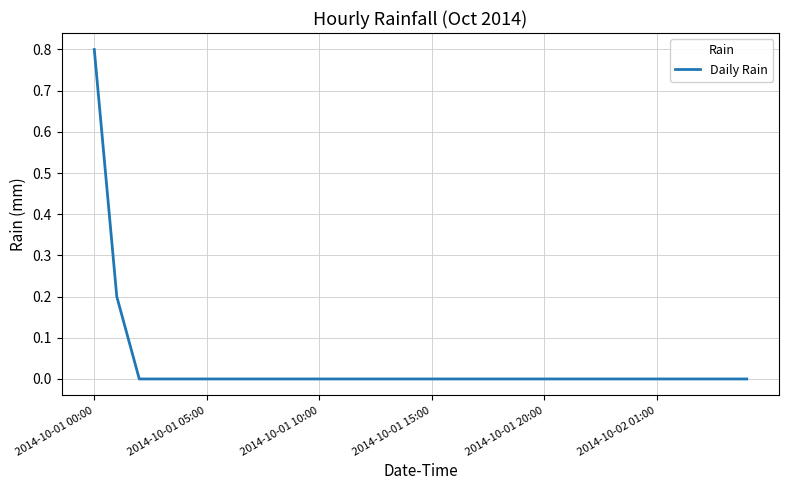

What is the difference between the maximum and minimum values?

0.8